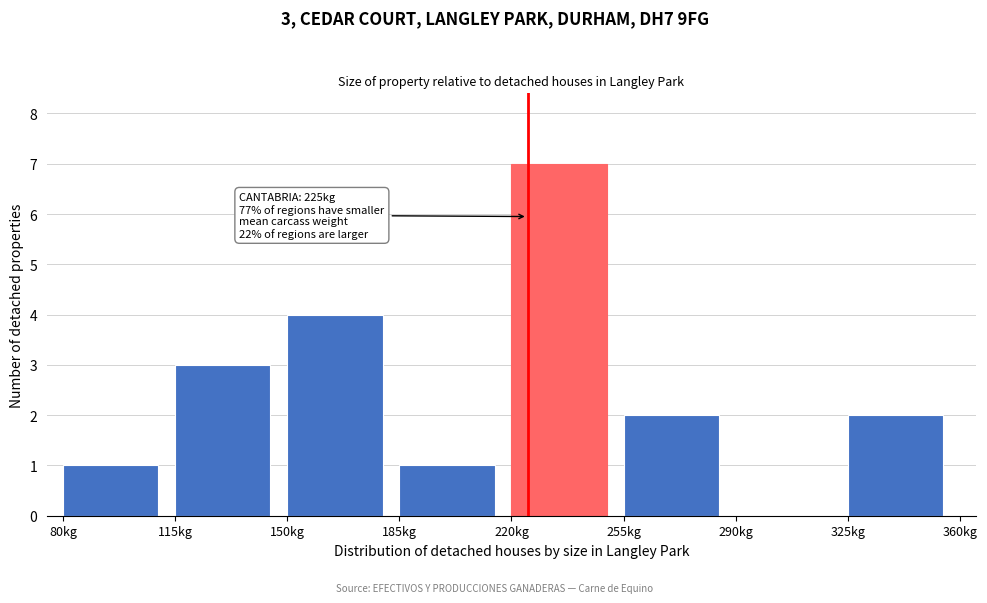

Which range on the x-axis has the tallest bar?

220 to 255